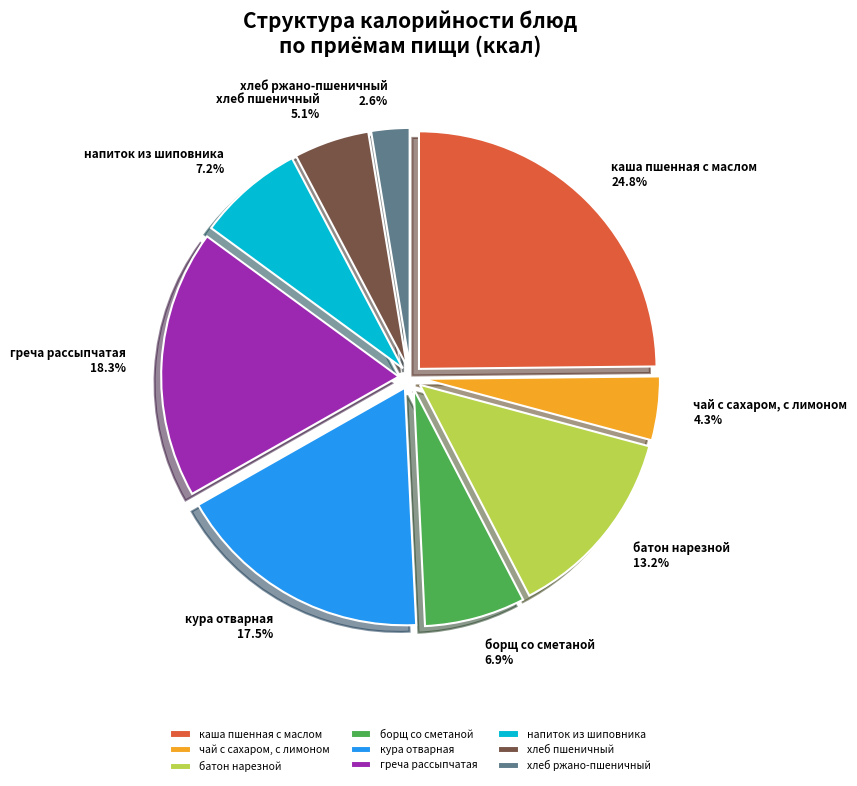

To the nearest percent, what is the difference between the хлеб ржано-пшеничный and чай с сахаром, с лимоном slice percentages?

2%